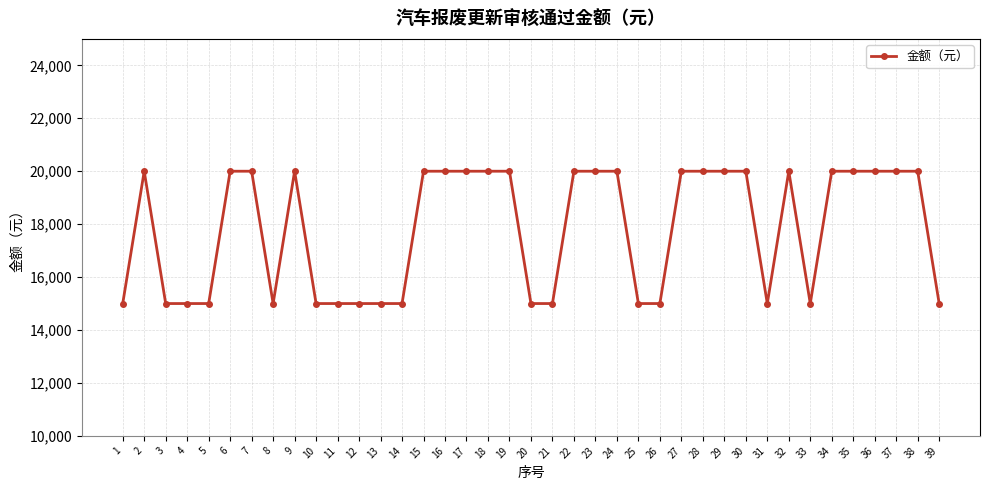

How many lines are shown in the chart?

1